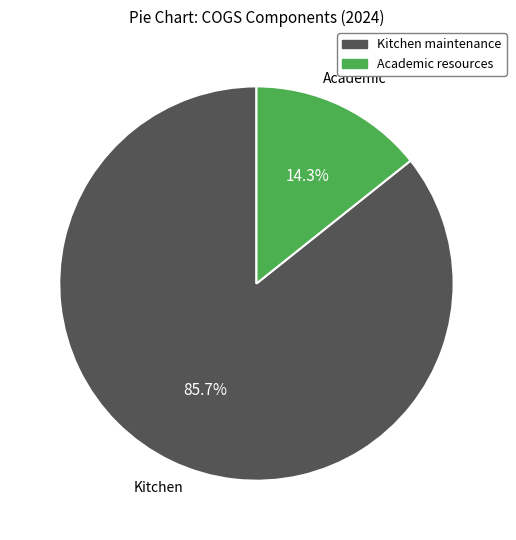

Which has a higher value, Academic resources or Kitchen maintenance?

Kitchen maintenance